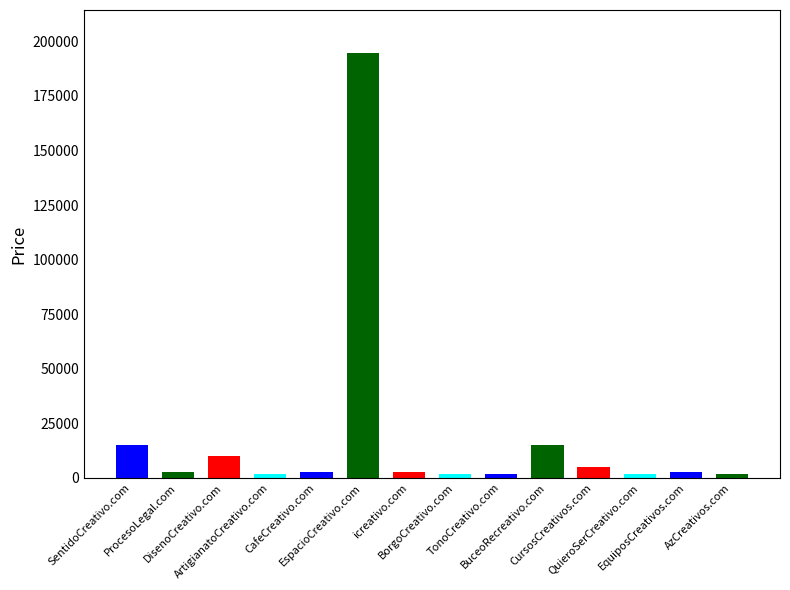

What is the difference between the second highest and minimum values?

13000